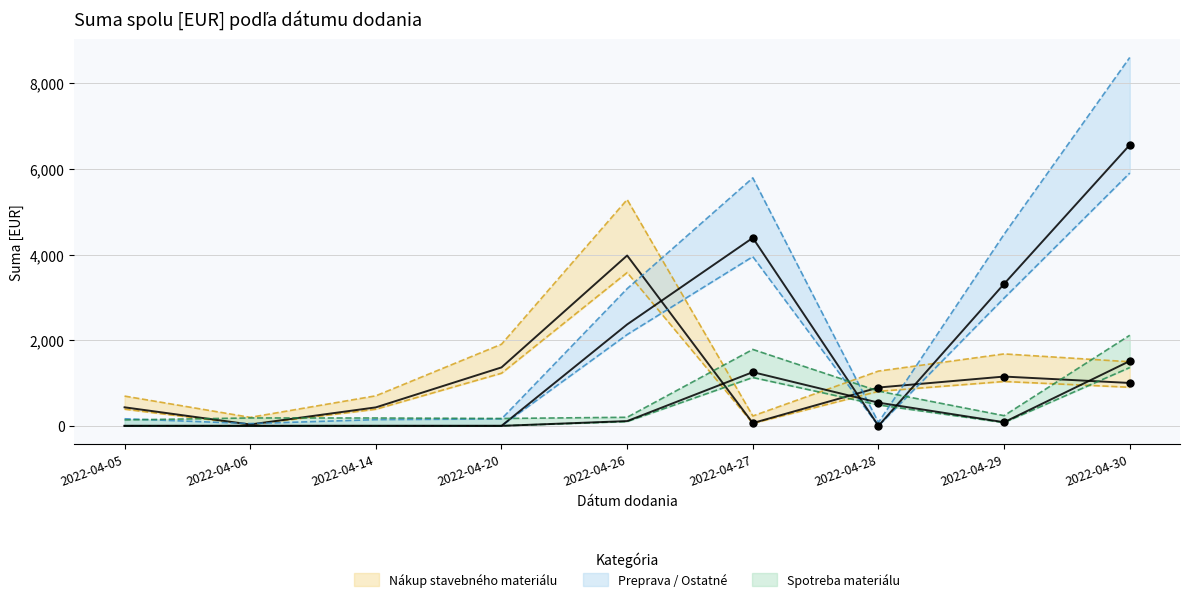

Which series has the widest spread of Y values?

Preprava / Ostatné